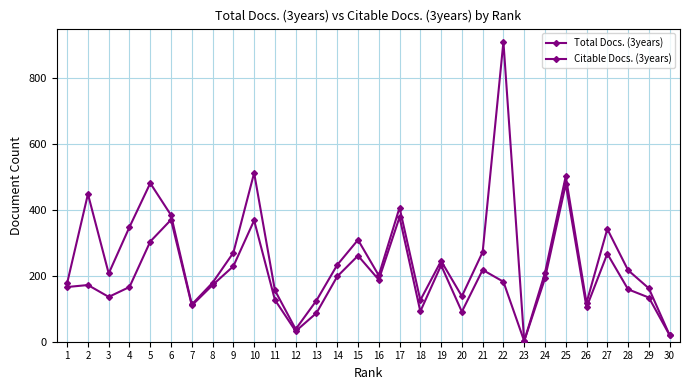

What is the average value of the Citable Docs. (3years) series?

188